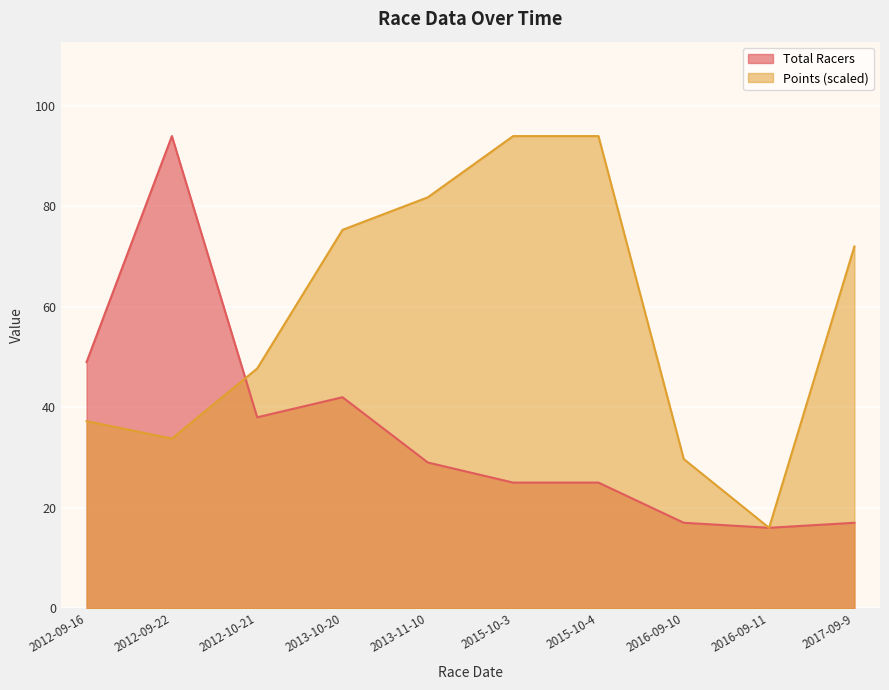

Which label corresponds to the smallest value in the chart?

2016-09-11